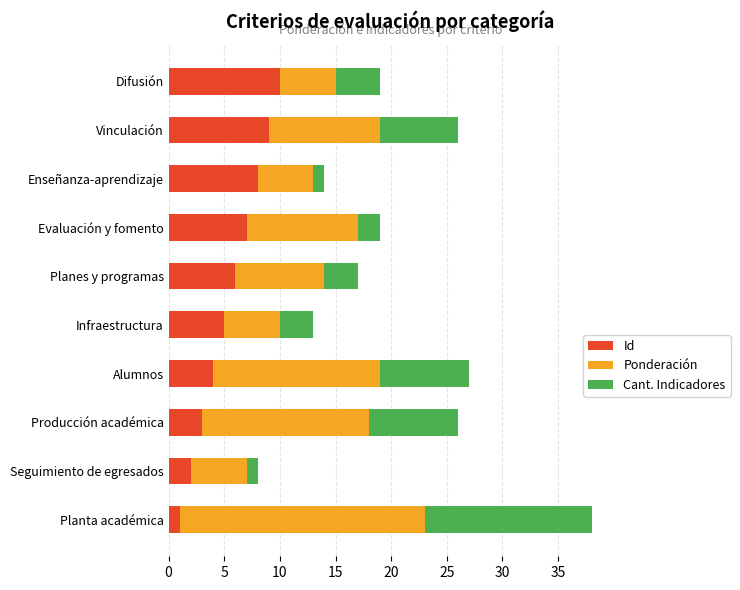

What is the total value across all series at Alumnos?

27